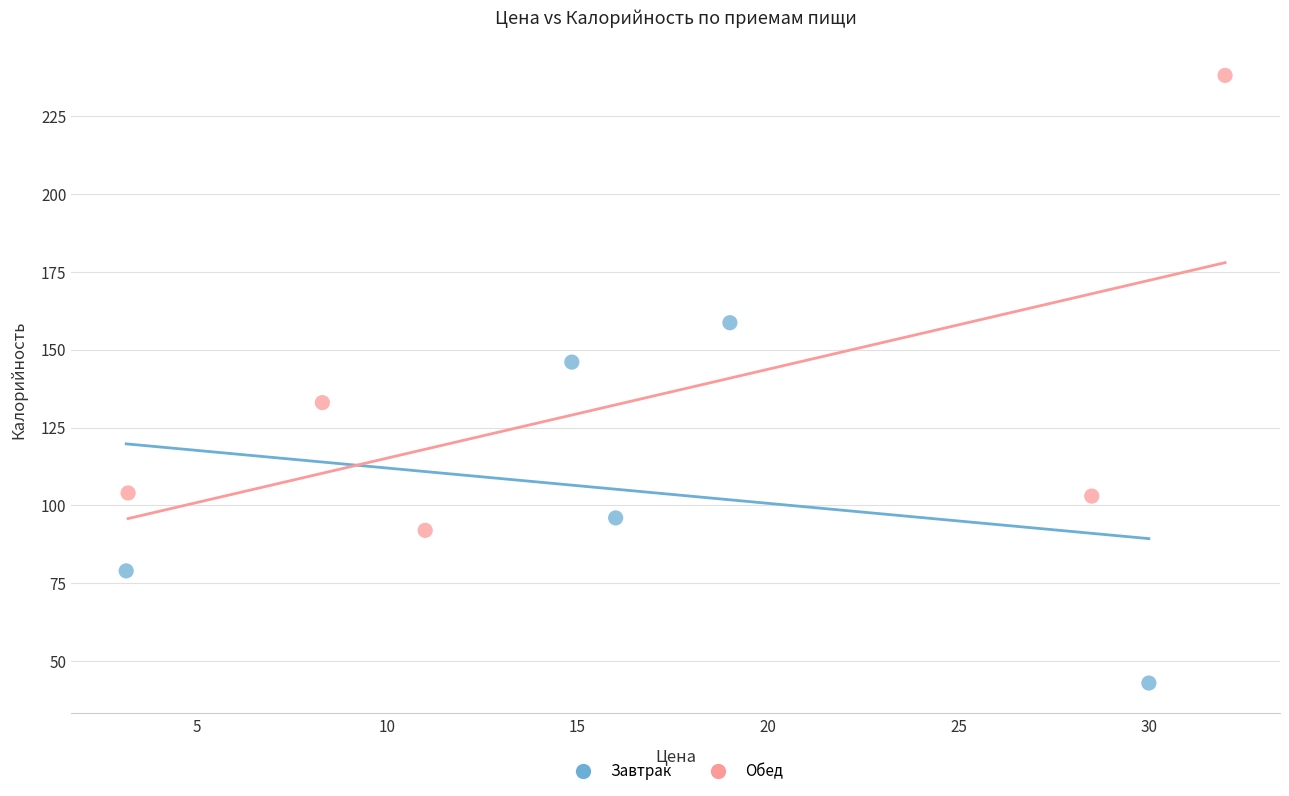

Which series has the widest spread of Y values?

Обед